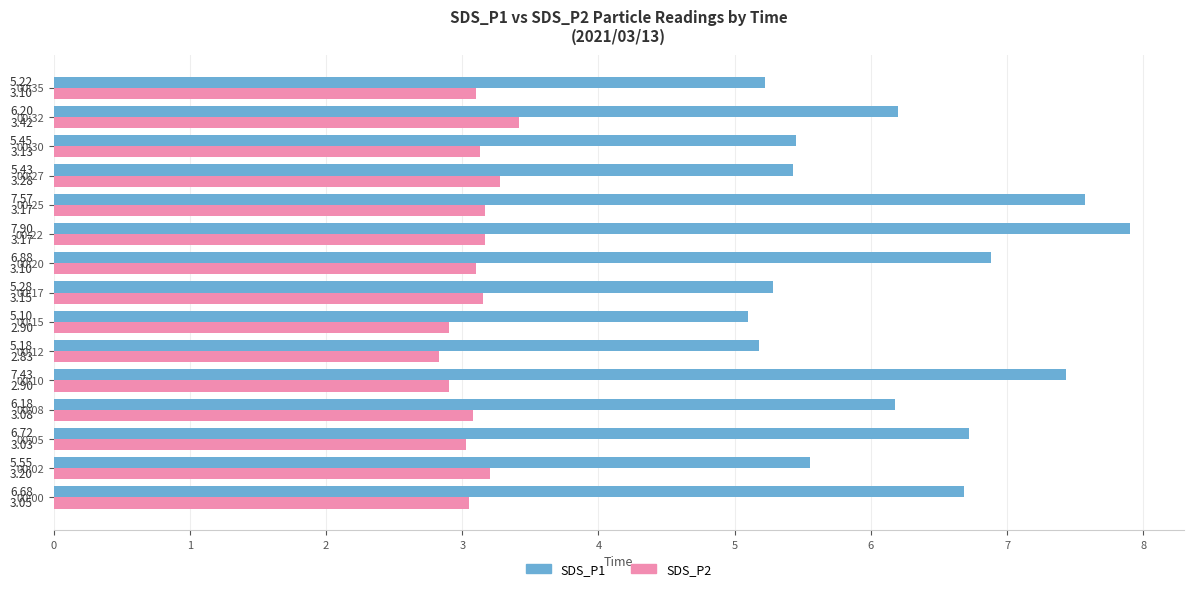

Which series changed the most between 00:22 and 00:35?

SDS_P1